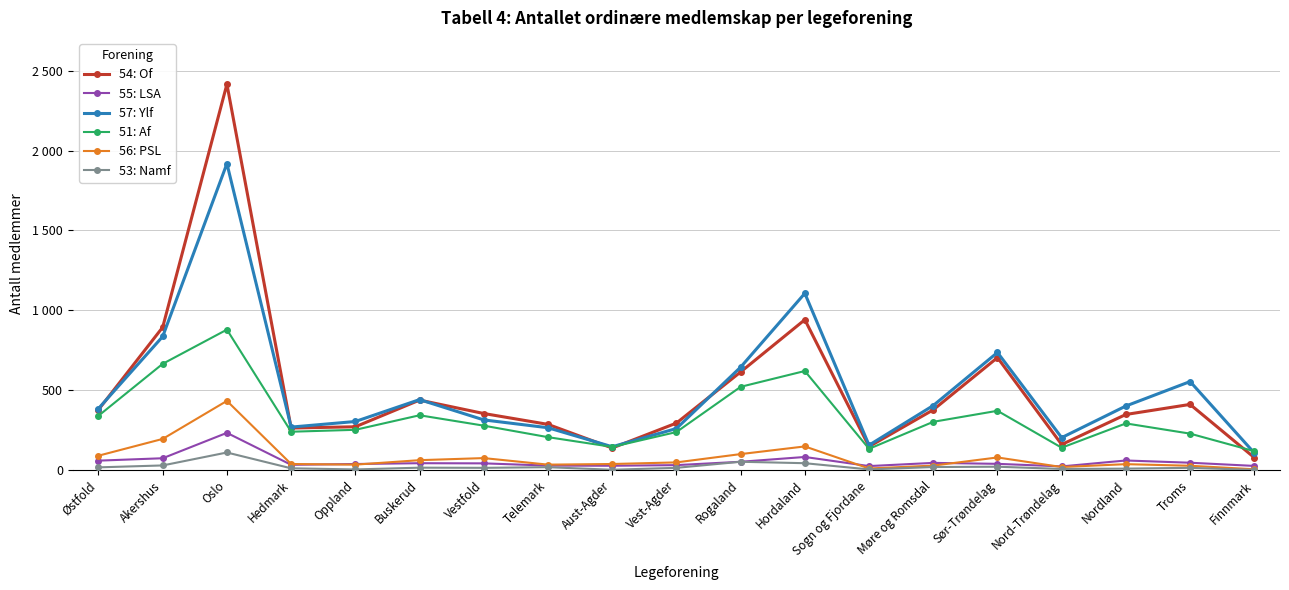

What is the difference between the maximum and minimum values in the 56: PSL series?

428